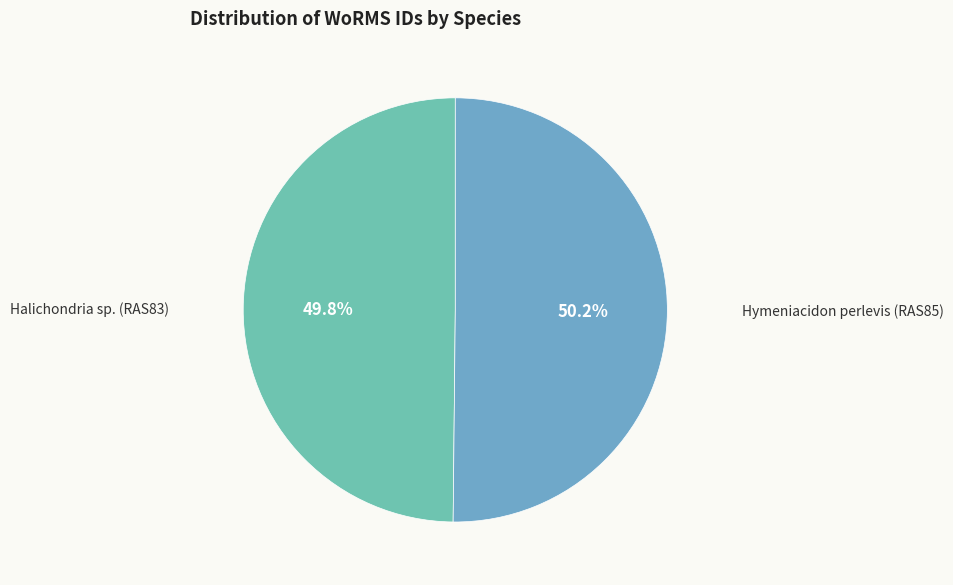

What is the ratio of the value at Halichondria sp. (RAS83) to the value at Hymeniacidon perlevis (RAS85)?

1.0